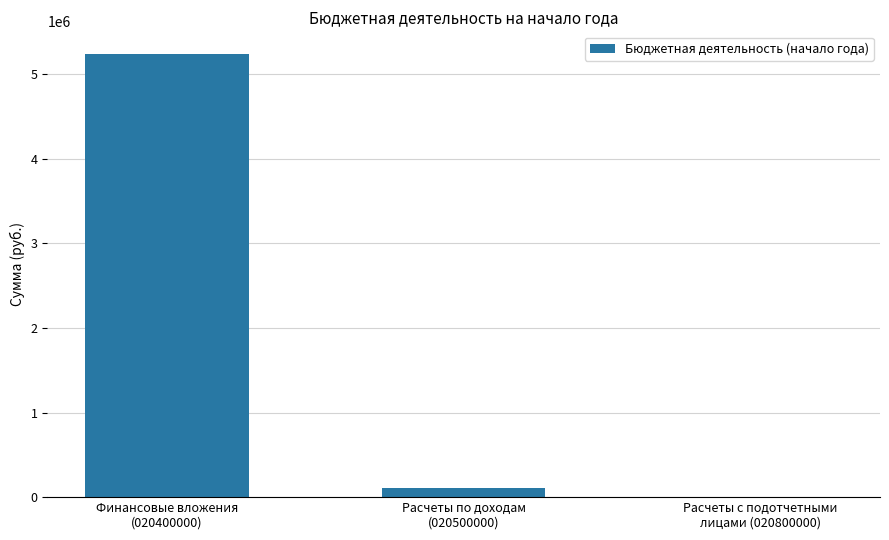

How many data points does each series have?

3